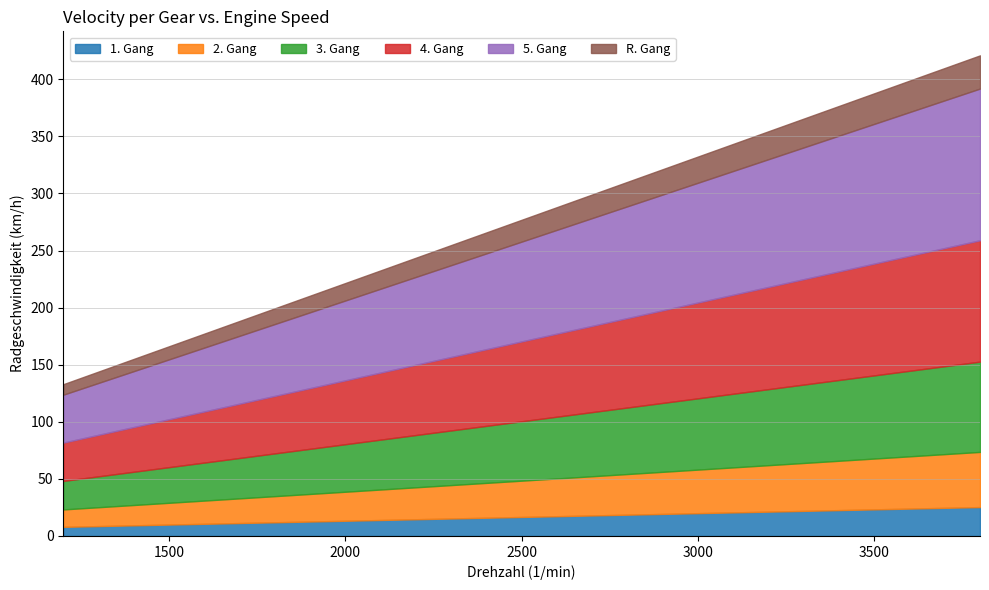

What is the difference between the maximum and minimum values in the 2. Gang series?

33.1